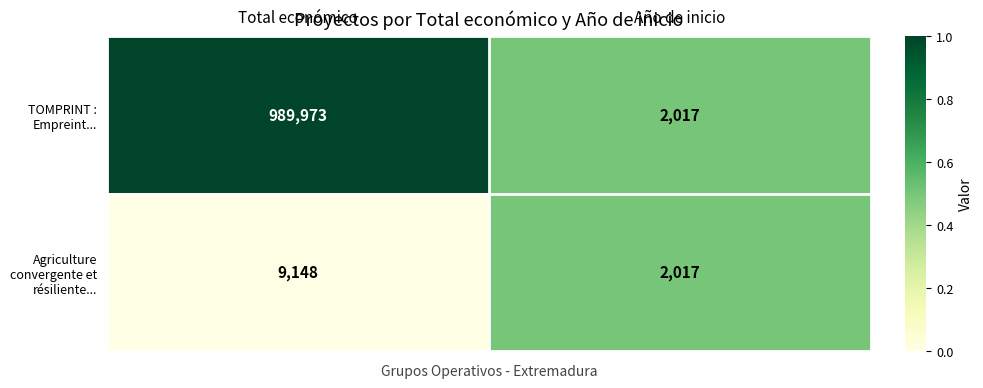

What is the total value across all series at Total económico?

999121